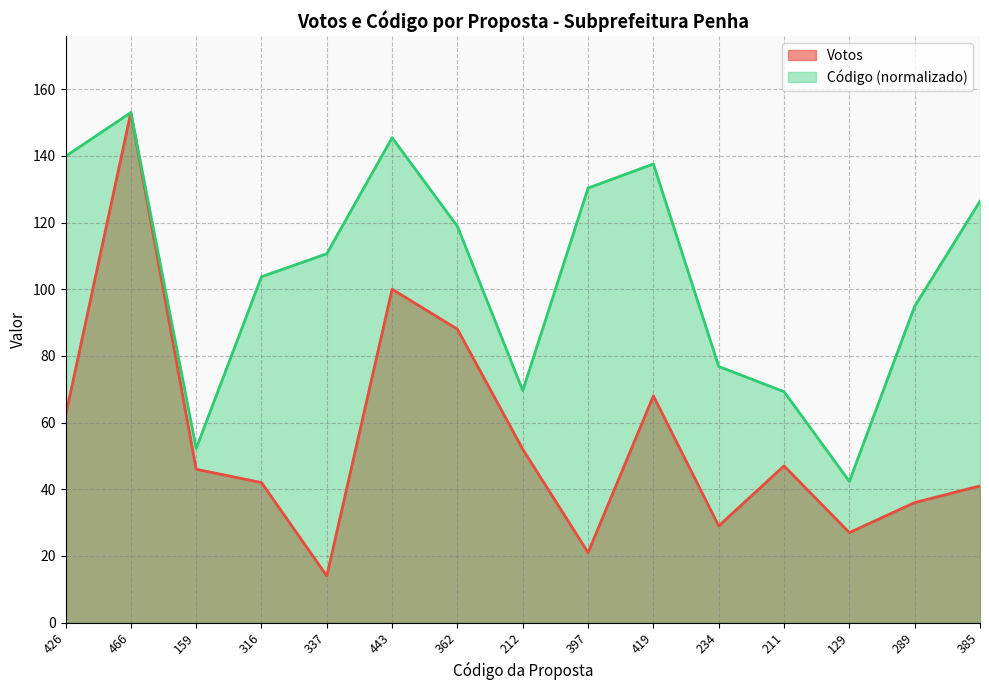

Rank the series by their average value, from lowest to highest.

Votos, Código (normalizado)